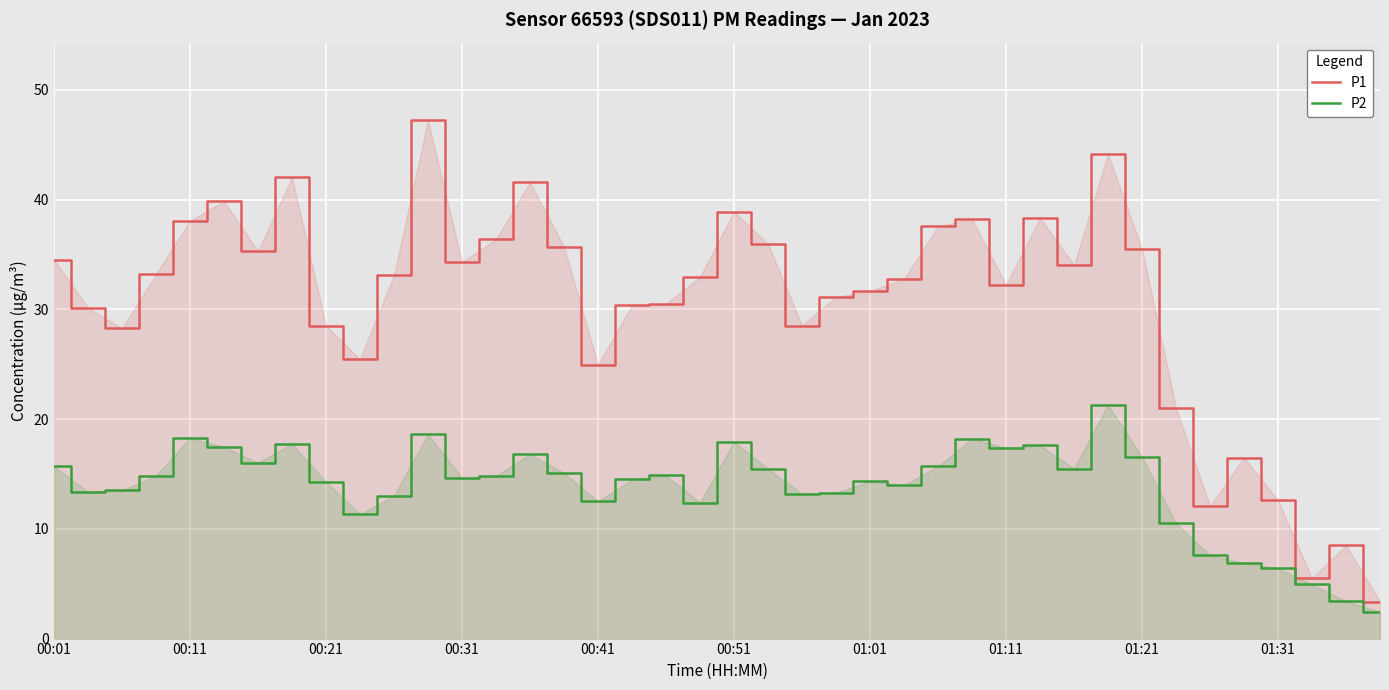

At which category is the sum across all series the highest?

11